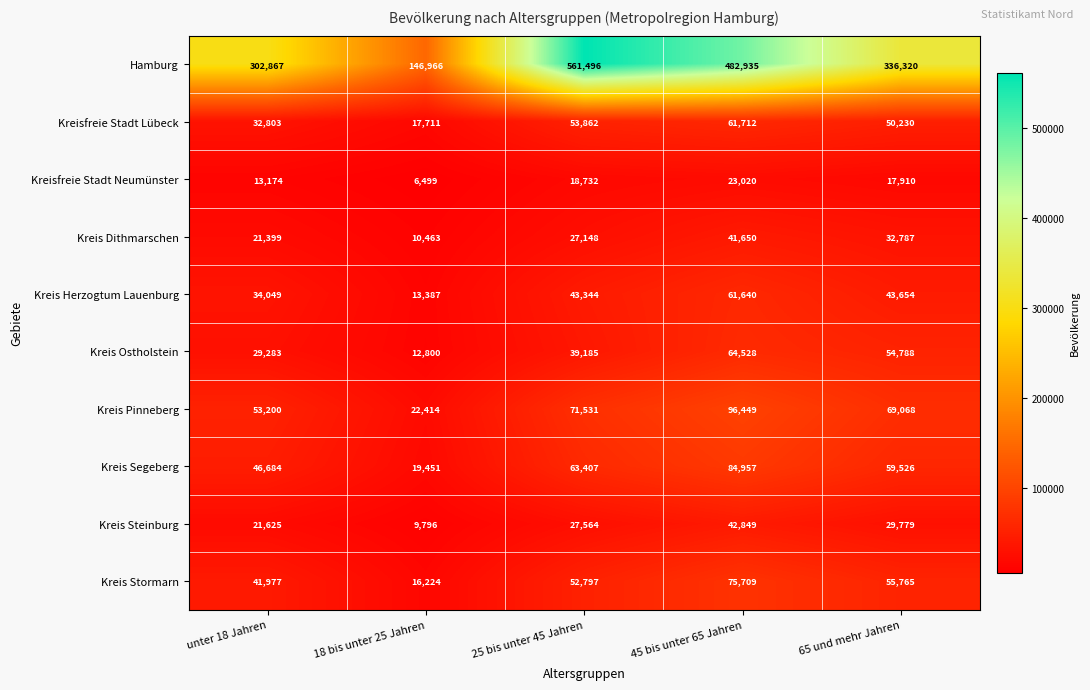

What is the sum of the Kreis Dithmarschen values at 18 bis unter 25 Jahren and 25 bis unter 45 Jahren?

37611